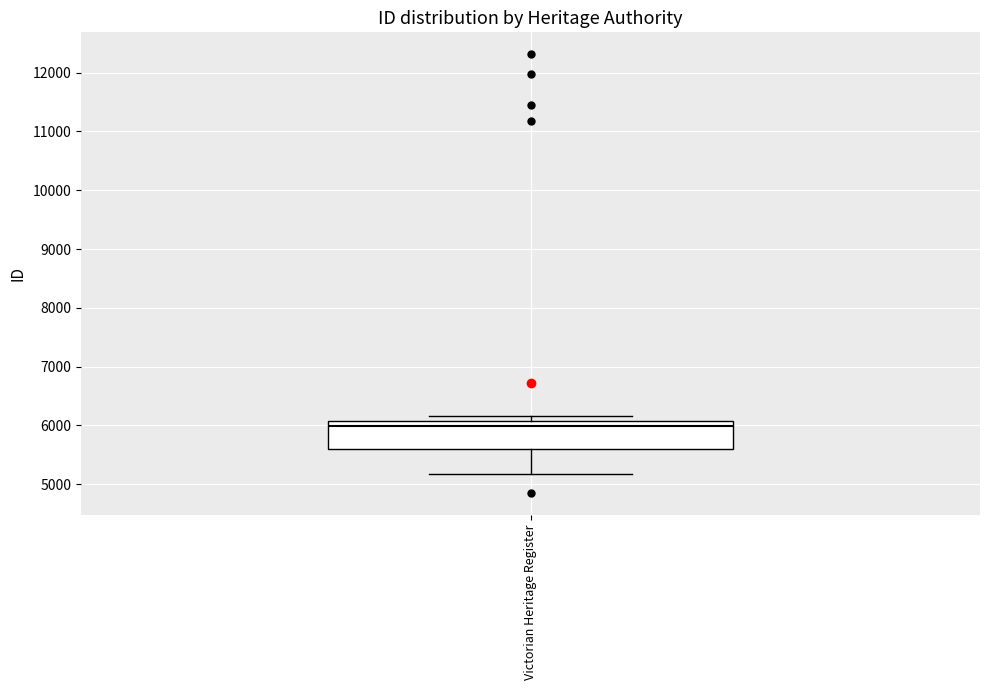

Where does the median line of the box for Victorian Heritage Register sit on the y-axis? The values are not printed on the chart, so give them approximately, as read against the axis.

6000